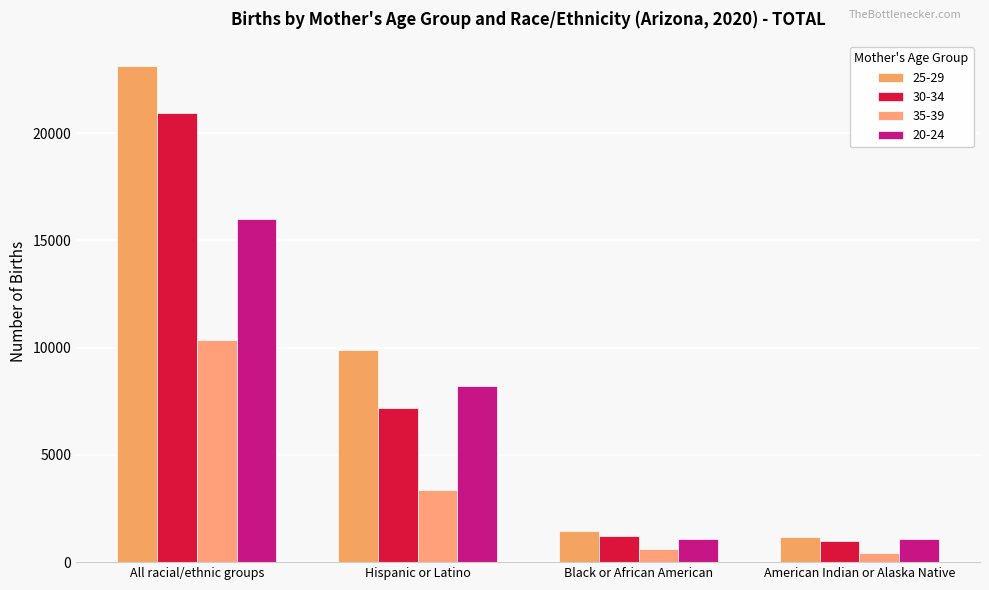

Which label corresponds to the smallest value in the chart?

American Indian or Alaska Native